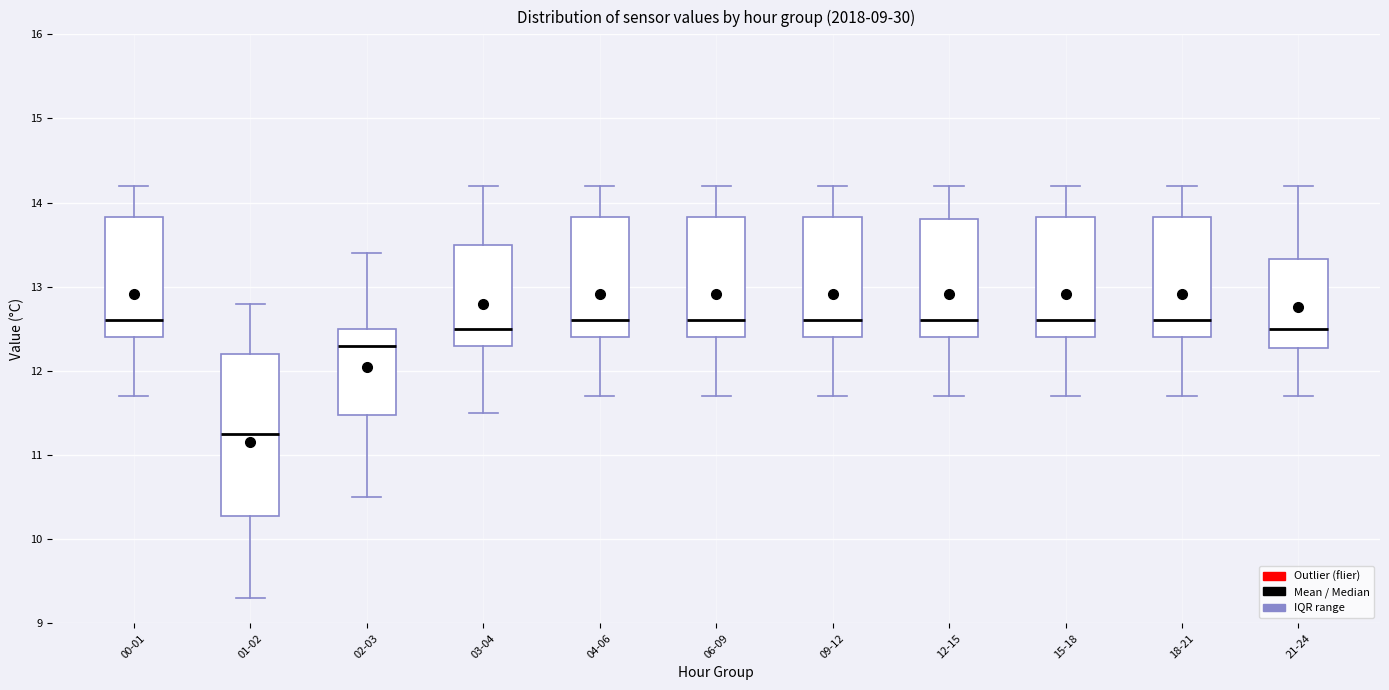

Where does the lower whisker of the box for 00-01 end on the y-axis? The values are not printed on the chart, so give them approximately, as read against the axis.

11.7